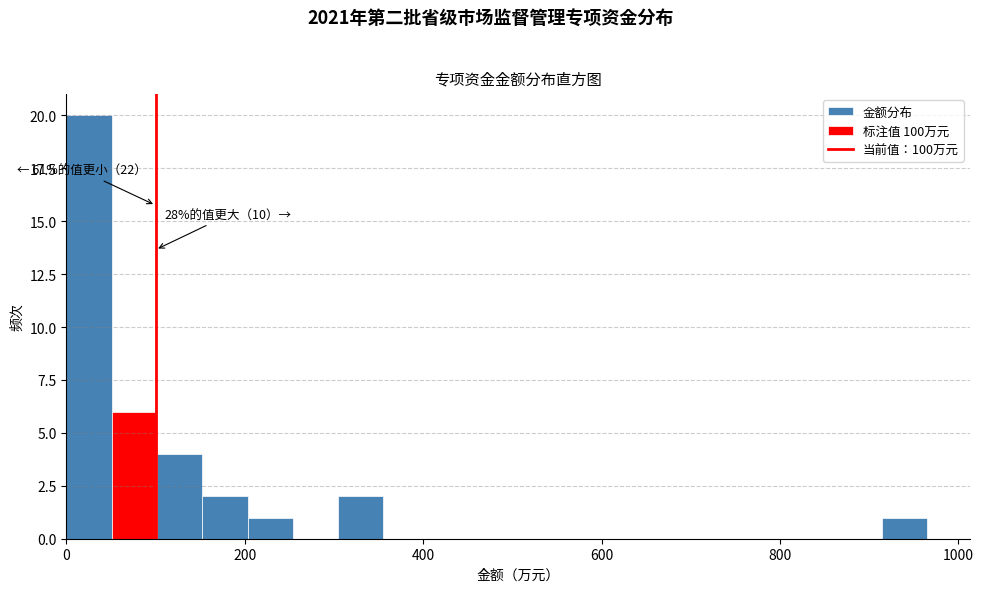

Read against the x-axis, roughly where is the centre of the tallest bar?

20